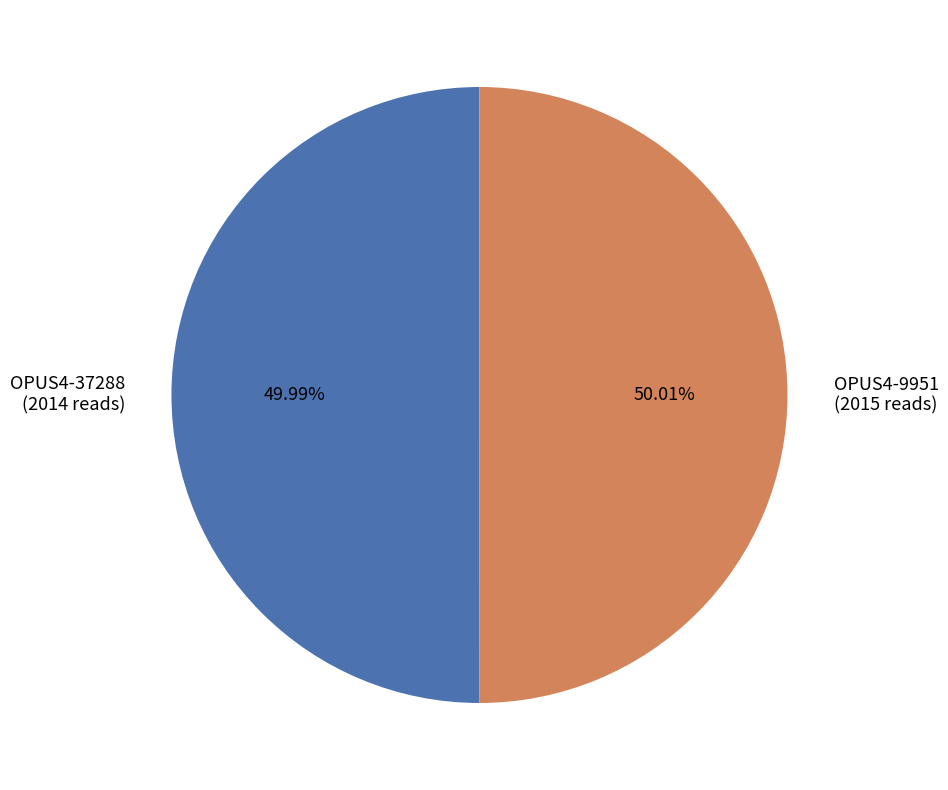

The OPUS4-9951 slice represents 64% of the pie. True or false?

False